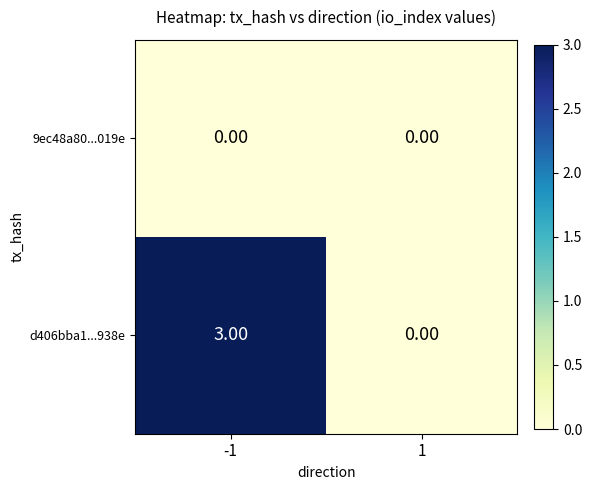

Which series has the widest spread of values?

d406bba1...938e